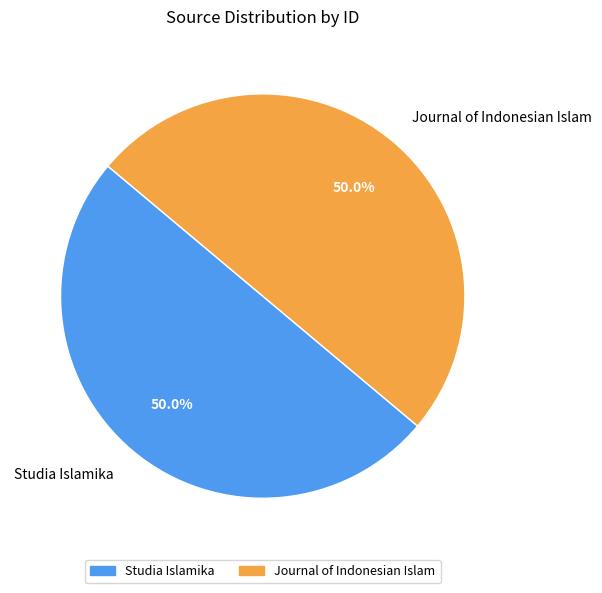

Approximately how many times larger is the value at Studia Islamika compared to Journal of Indonesian Islam?

1.0